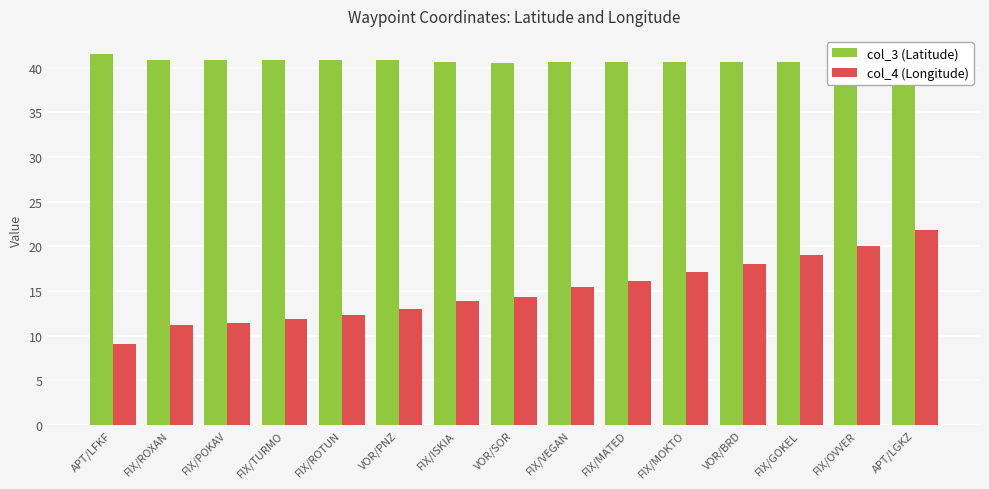

What is the sum of the col_4 (Longitude) values at VOR/BRD and FIX/MOKTO?

35.2